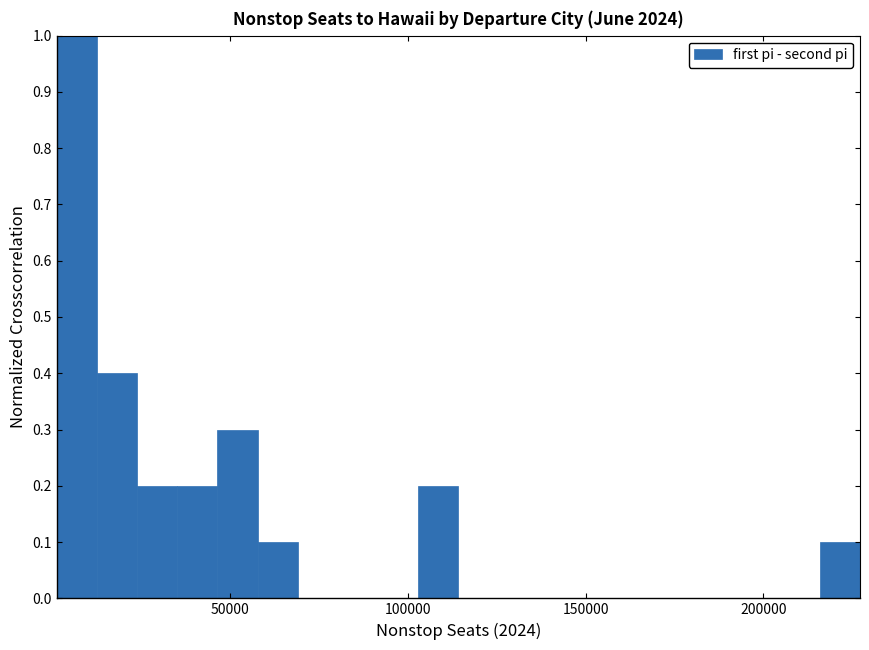

Read against the x-axis, roughly where is the centre of the tallest bar?

5000